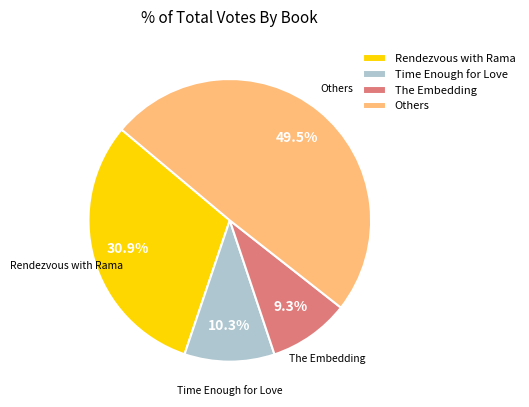

What is the smallest slice in the pie chart?

The Embedding